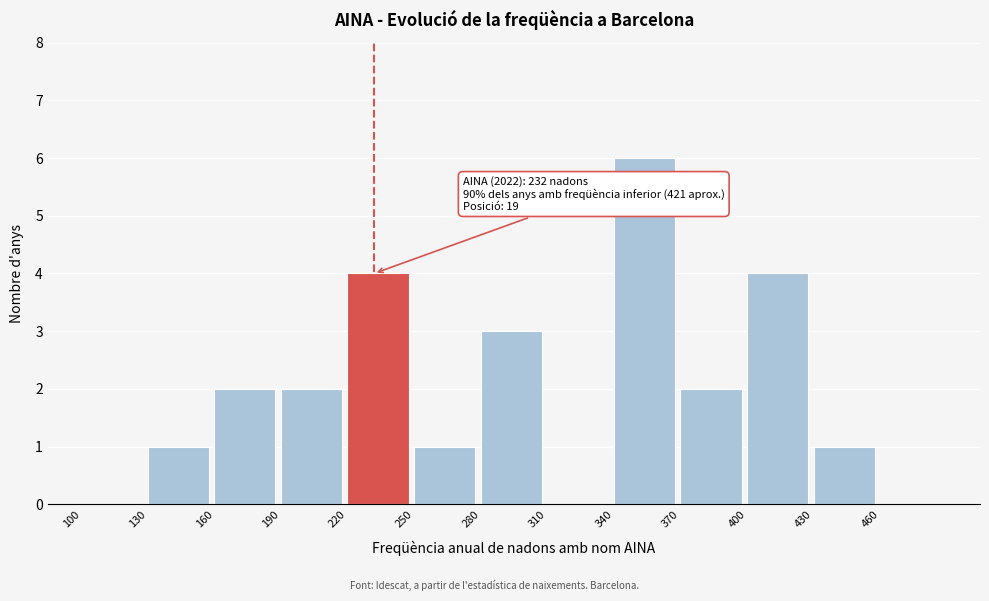

Which range on the x-axis has the tallest bar?

340 to 370